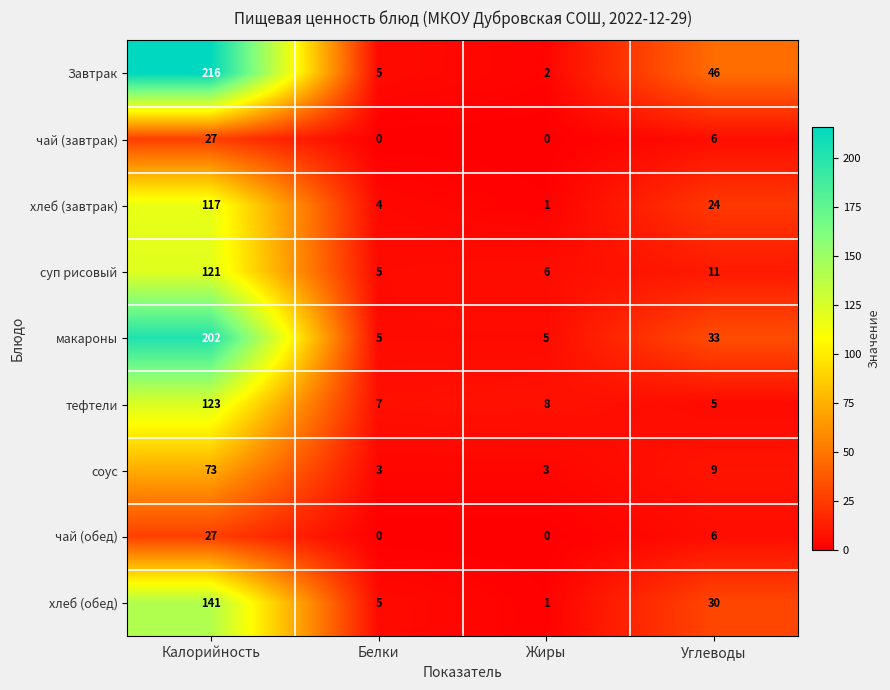

Between Калорийность and Белки, which series saw the biggest shift?

Завтрак